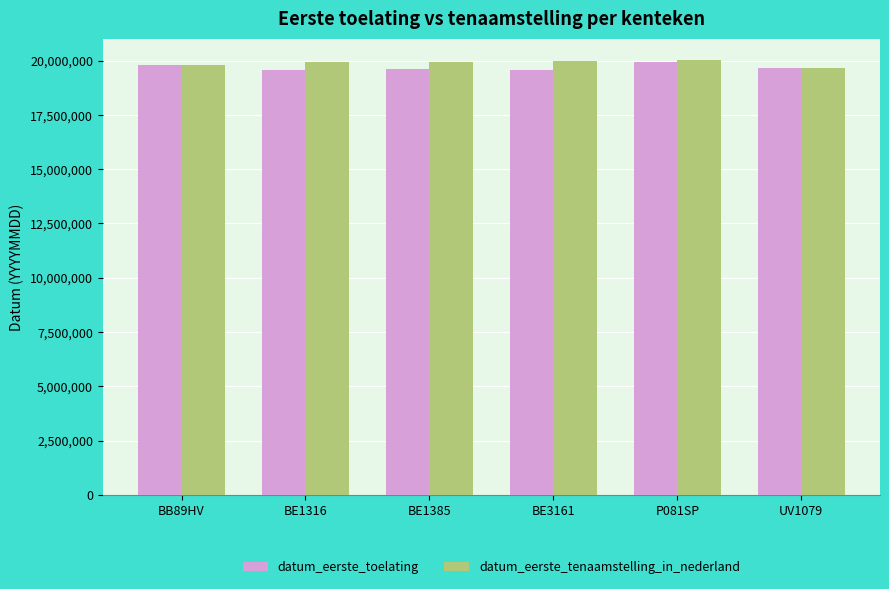

What is the minimum value shown in the chart?

19560630